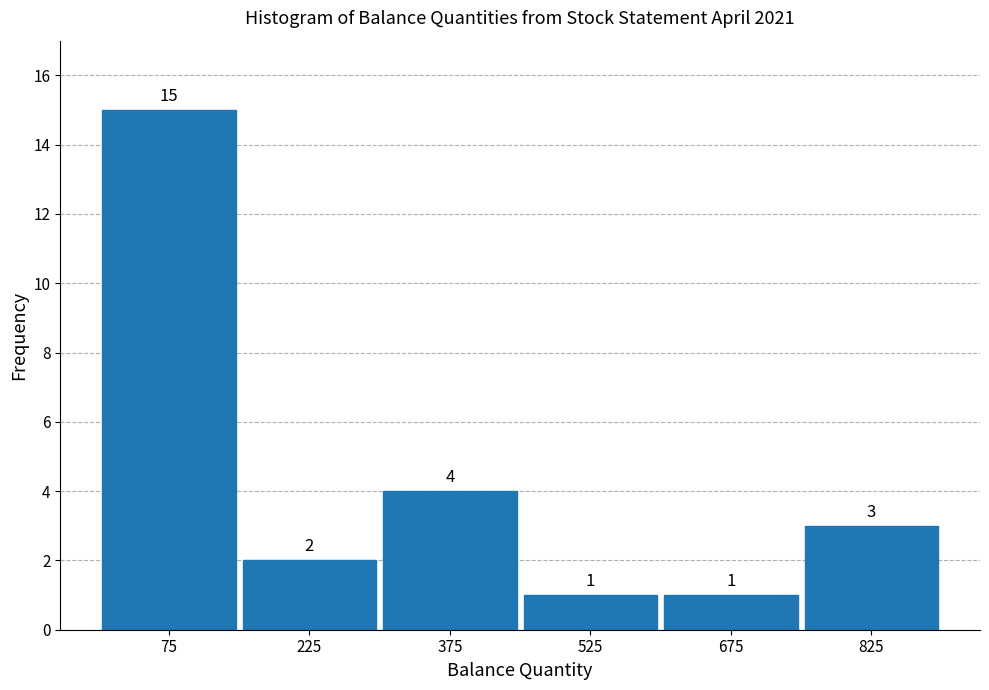

Which range on the x-axis has the tallest bar?

0 to 150